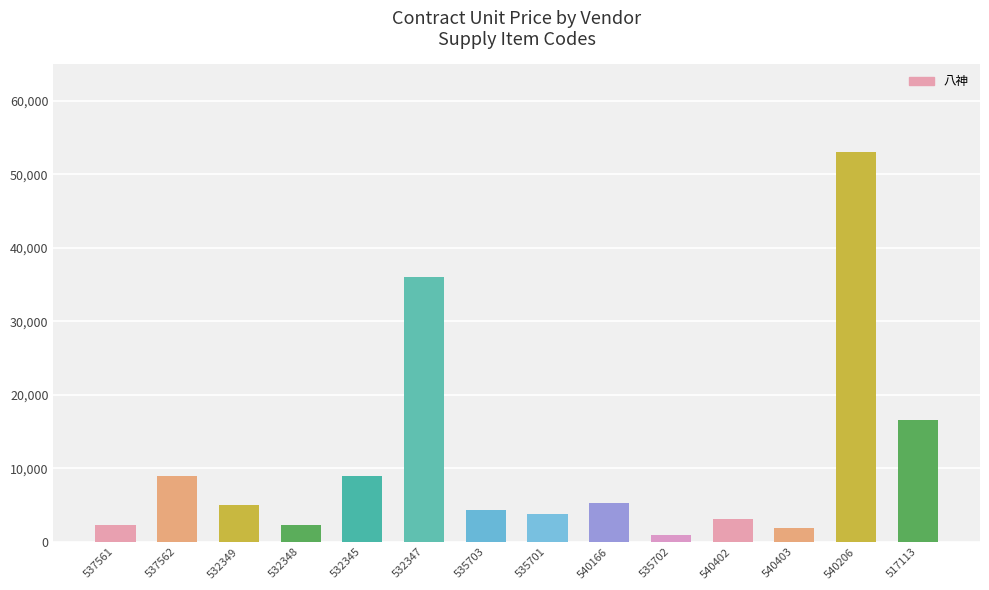

The value at 532349 is 5059. True or false?

True